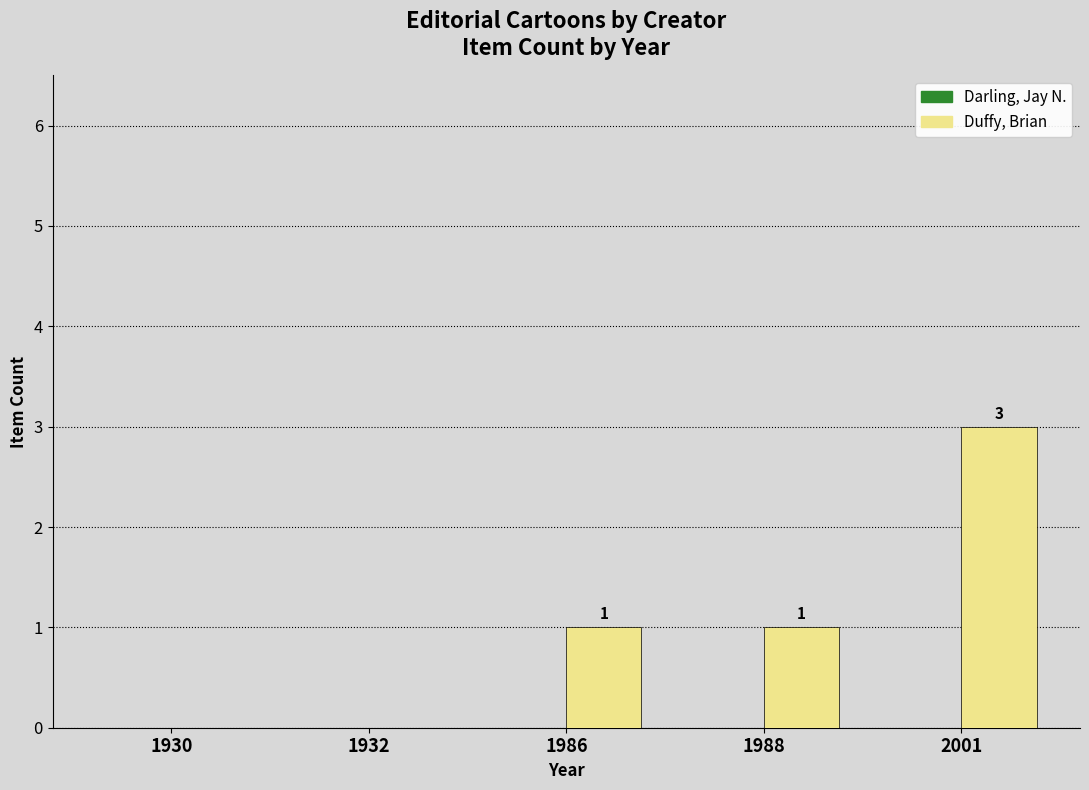

How many values are between 0 and 1?

4